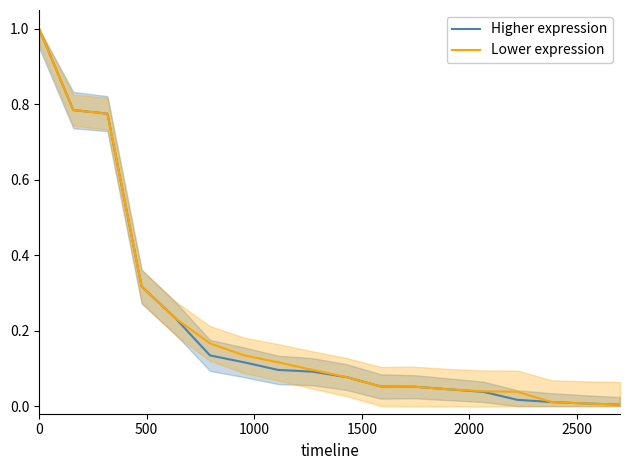

True or false: Higher expression and Lower expression cross at least once.

False